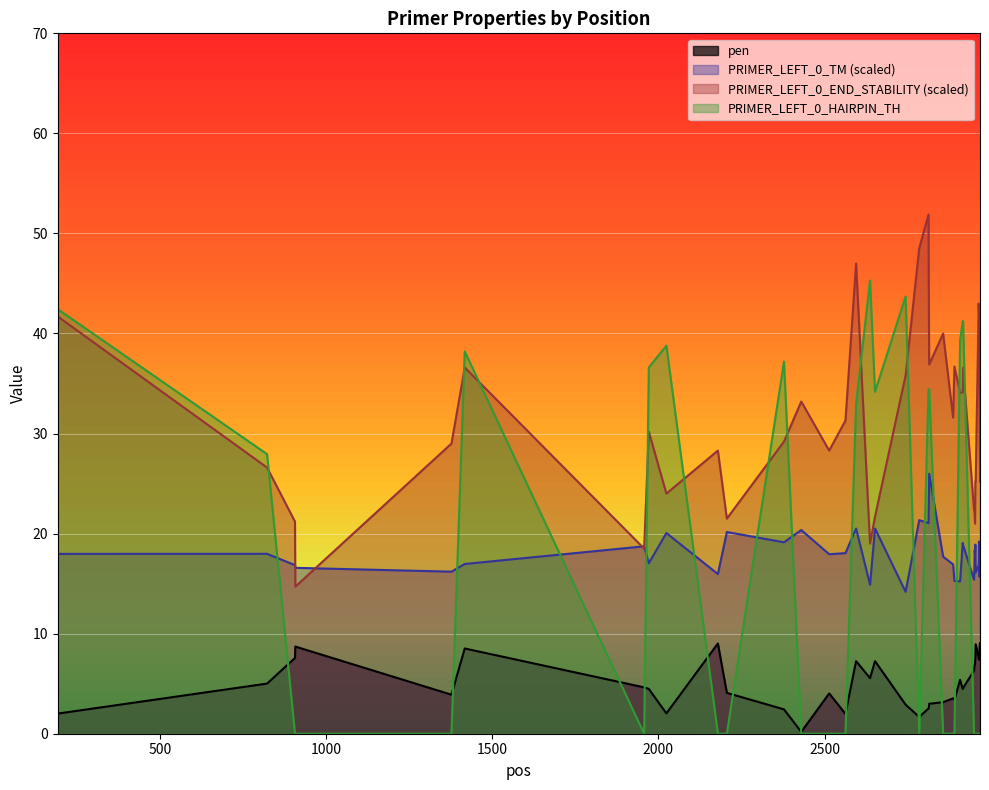

In PRIMER_LEFT_0_END_STABILITY, how many points are lower than both neighbors (excluding endpoints)?

9